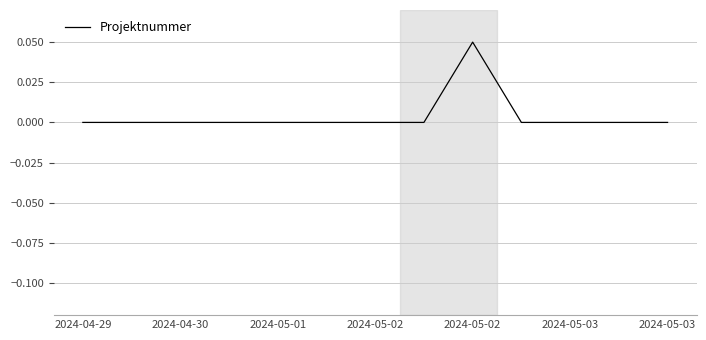

What is the difference between the maximum and minimum values?

0.1